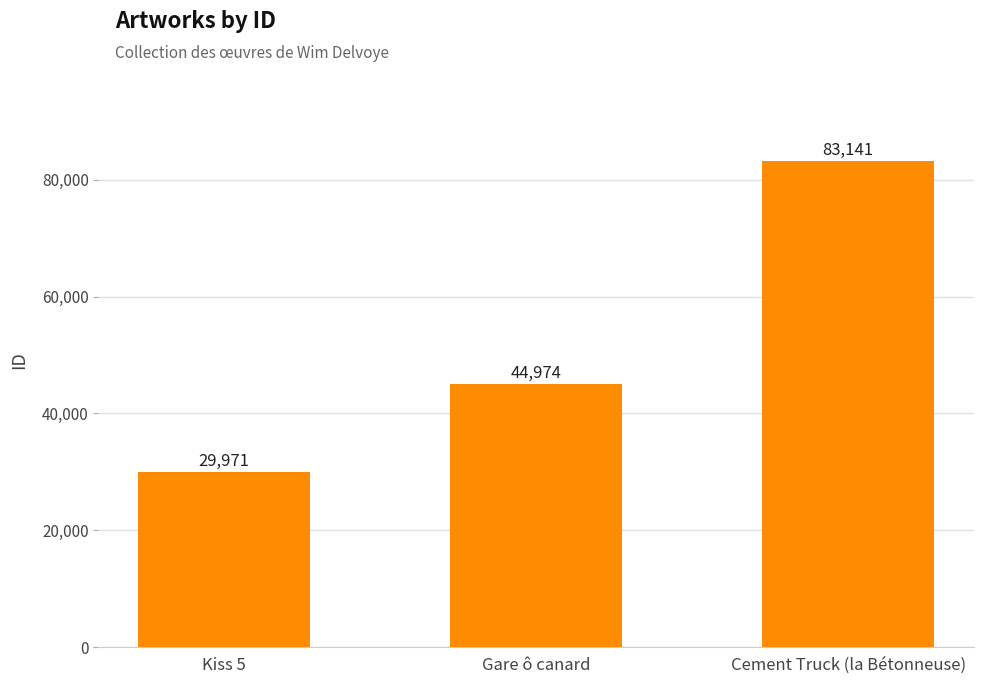

At which label is the value closest to 56556?

Gare ô canard